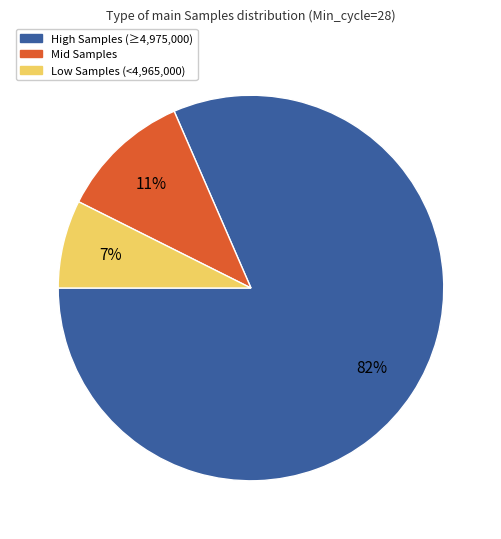

Which has a higher value, Low Samples (<4,965,000) or Mid Samples?

Mid Samples